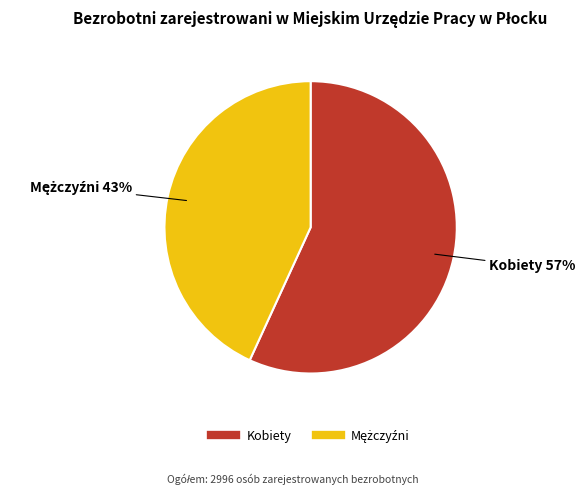

To the nearest percent, what percentage of the pie is Kobiety?

57%